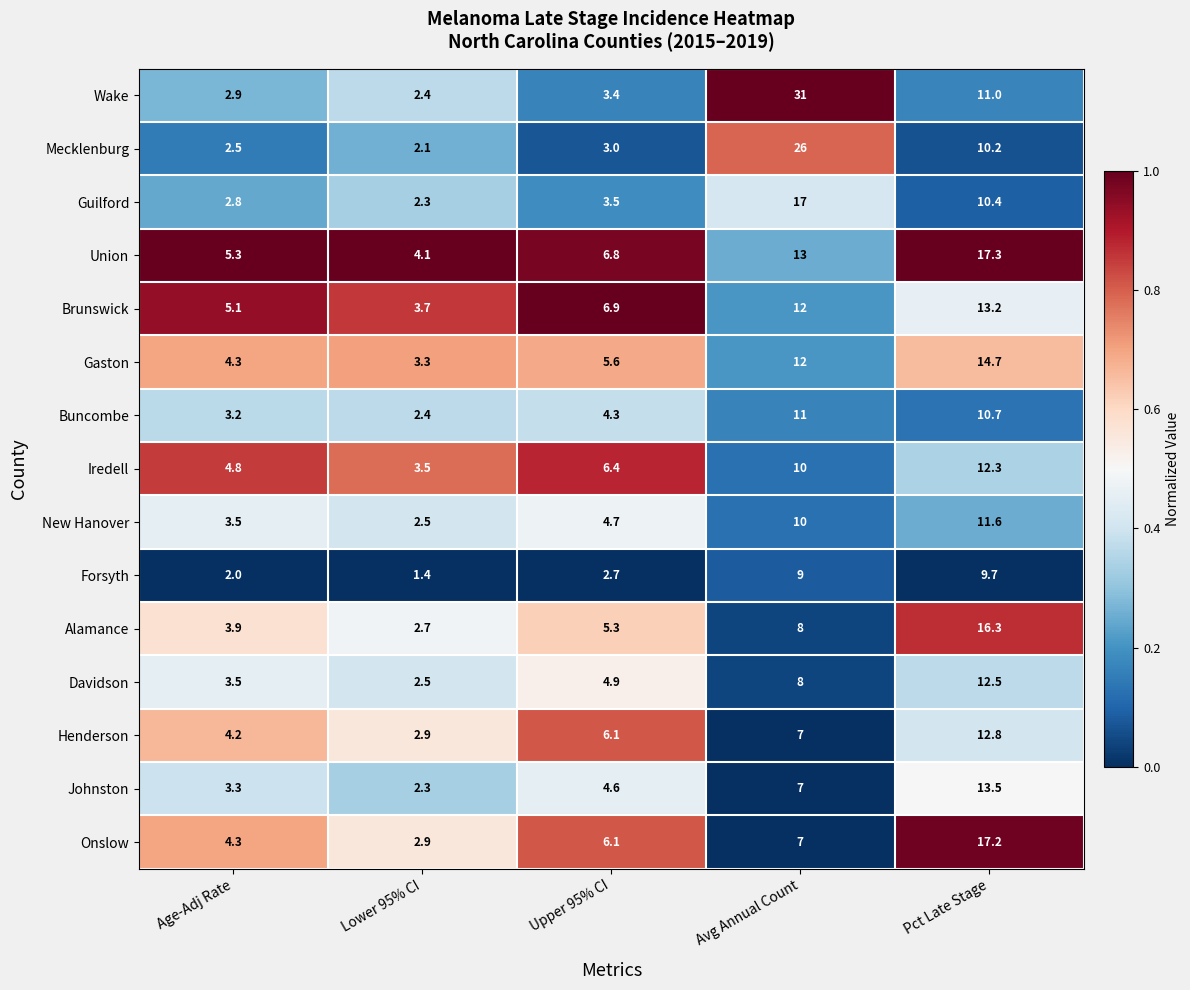

At Pct Late Stage, list the series in order from smallest to largest.

Forsyth, Mecklenburg, Guilford, Buncombe, Wake, New Hanover, Iredell, Davidson, Henderson, Brunswick, Johnston, Gaston, Alamance, Onslow, Union